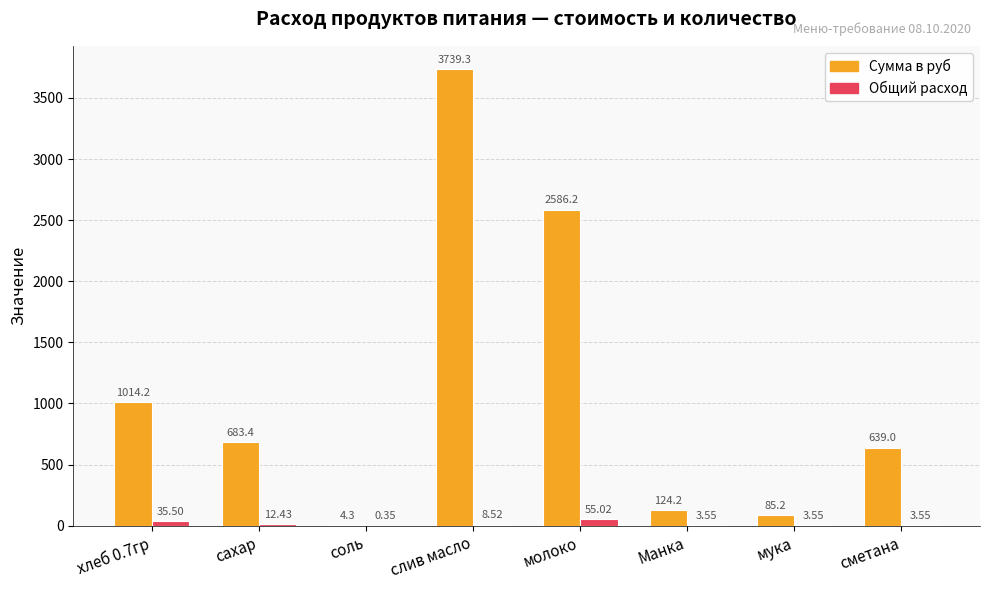

What is the maximum value for Сумма в руб?

3739.3